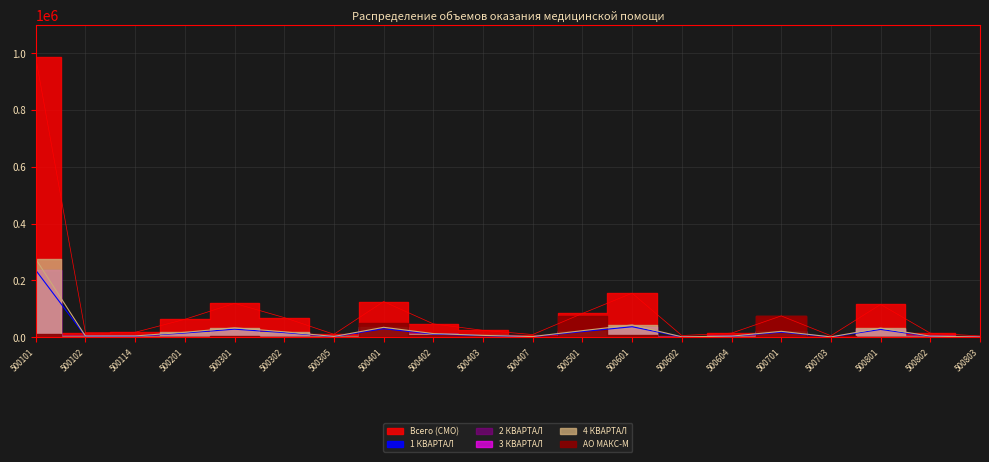

True or false: 2 КВАРТАЛ and 1 КВАРТАЛ cross at least once.

False